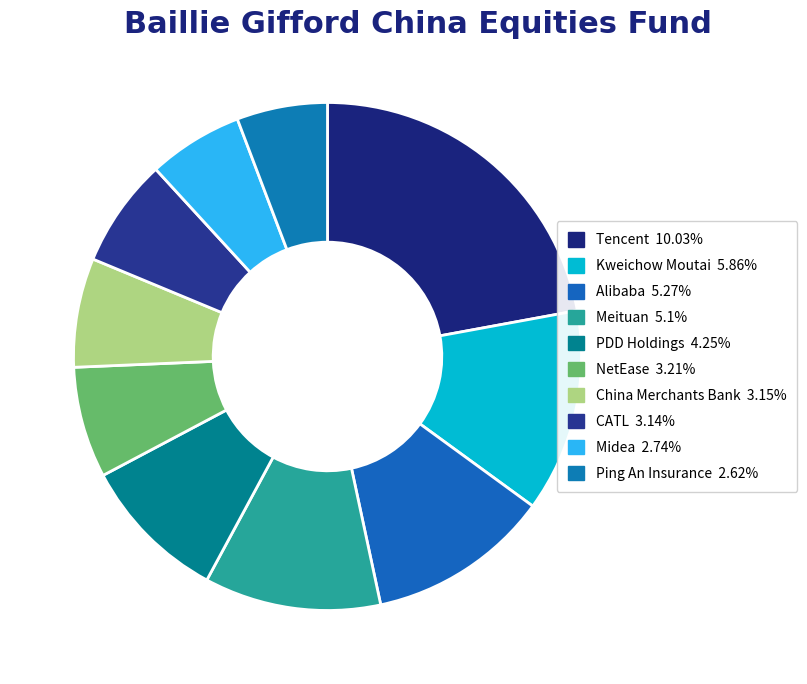

Is it true that CATL is 7% of the pie?

True